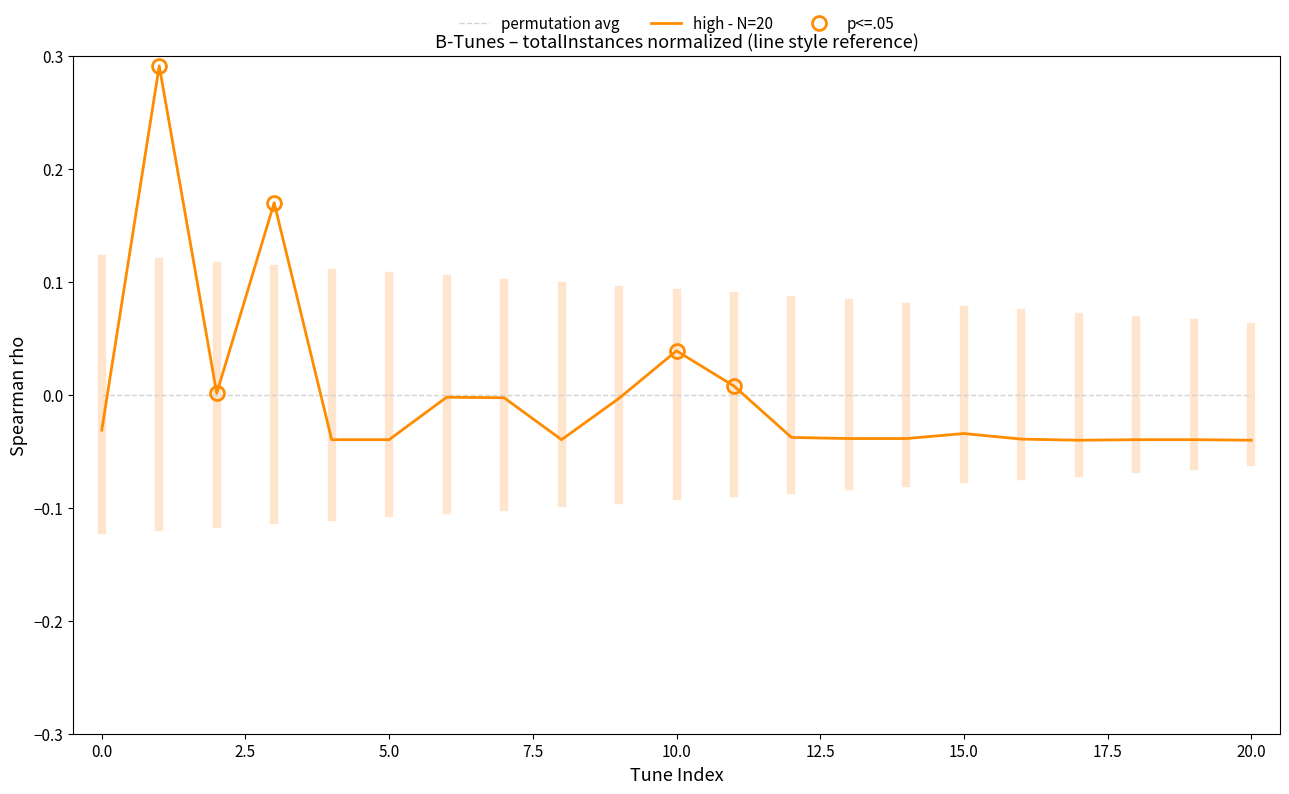

Rank the series by their average value, from highest to lowest.

high - N=20, permutation avg